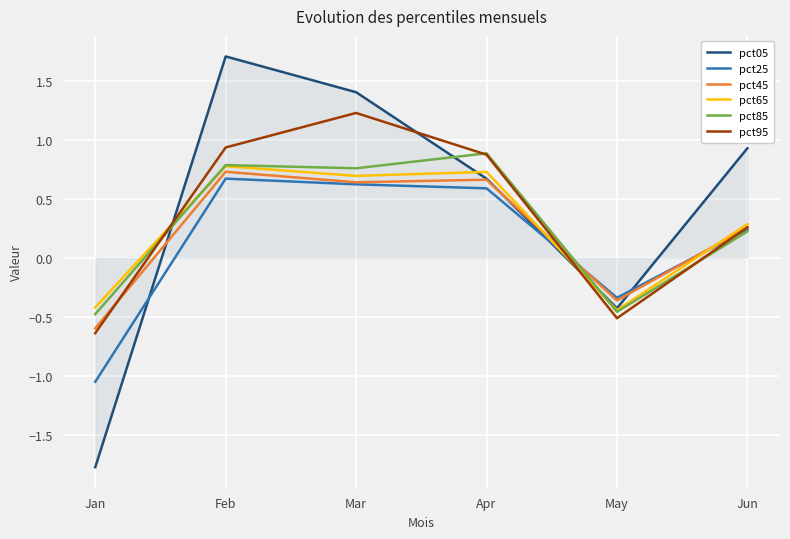

What is the total value across all series at Mar?

5.3